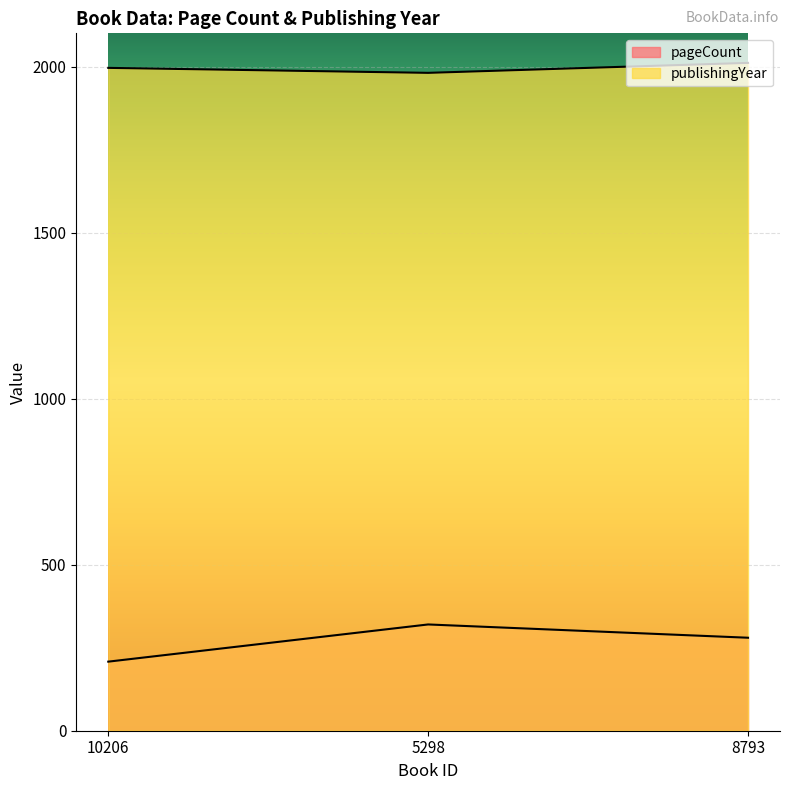

Reading left to right, list all the values displayed in this chart.

pageCount: 10206=208	5298=320	8793=280
publishingYear: 10206=1996	5298=1981	8793=2011